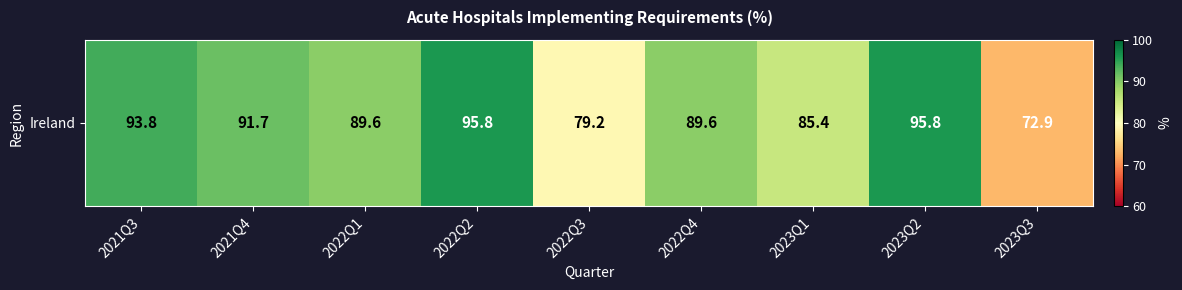

What is the change in value from 2022Q1 to 2023Q1?

-4.2